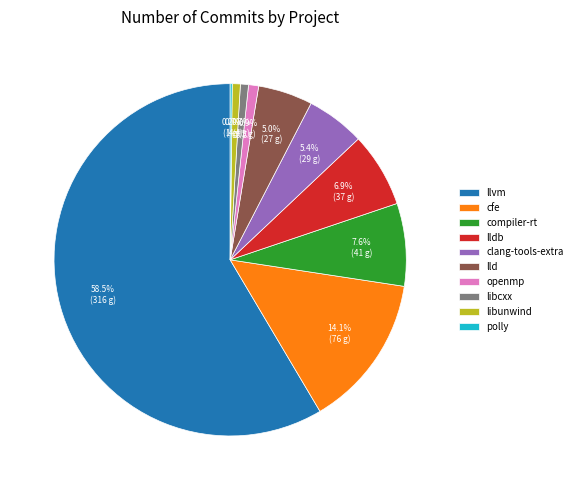

Is there any slice that represents more than half of the pie?

Yes